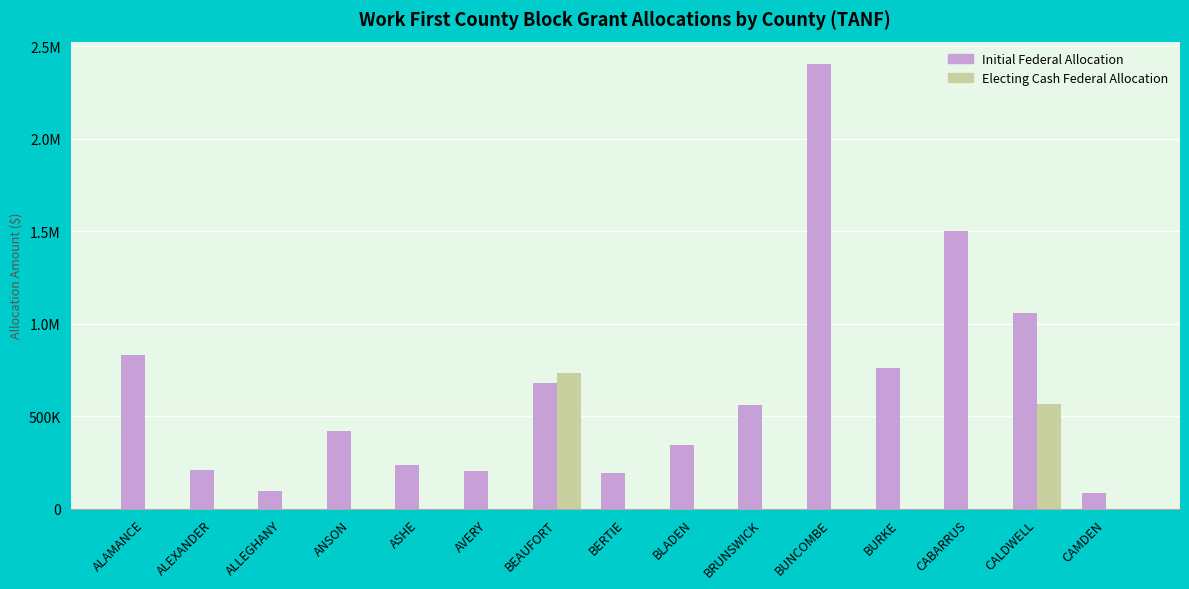

Are the bars horizontal?

No